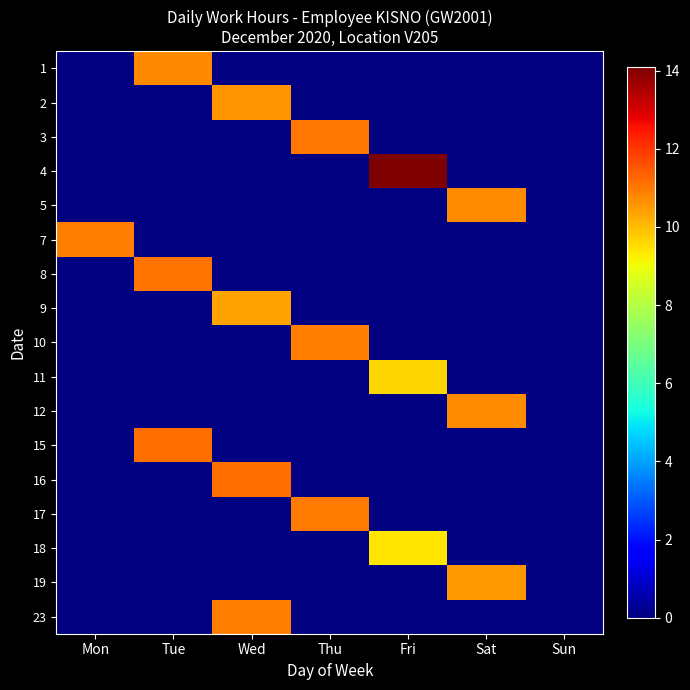

What is the maximum value shown in the chart?

14.1